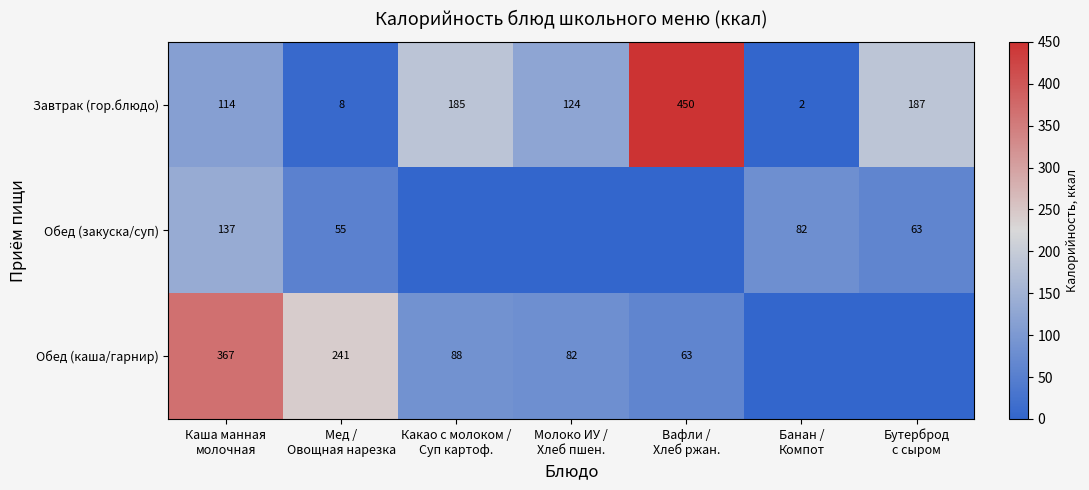

What is the highest value of the Завтрак (гор.блюдо) series?

450